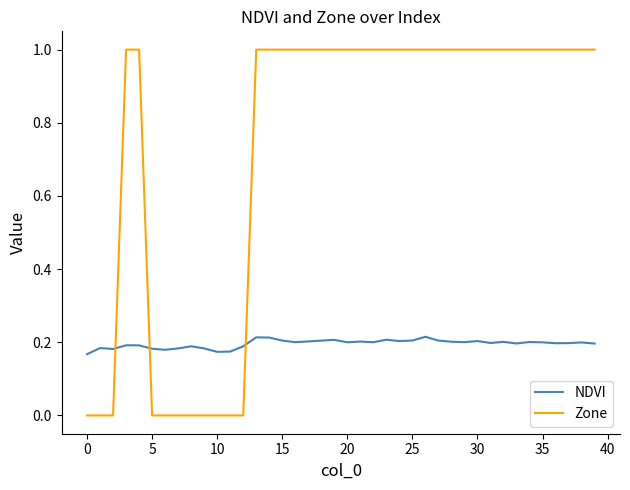

Rank the series by their maximum value, from highest to lowest.

Zone, NDVI